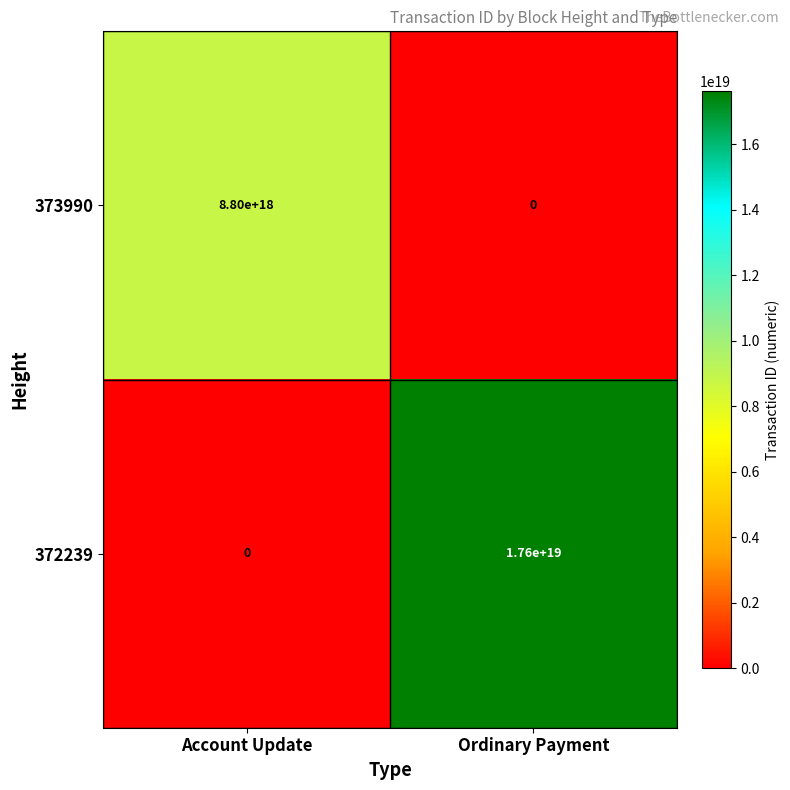

Rank the series at Ordinary Payment from lowest to highest value.

373990, 372239